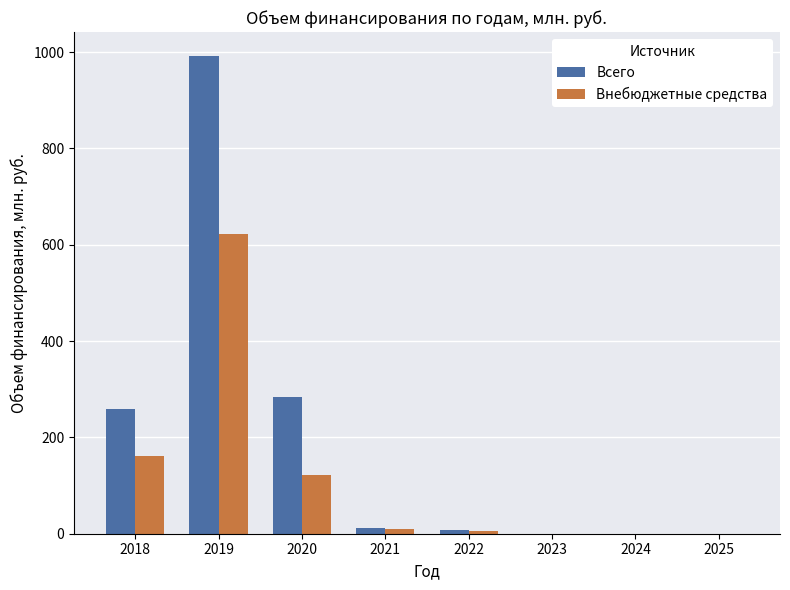

How many groups of bars are there?

8